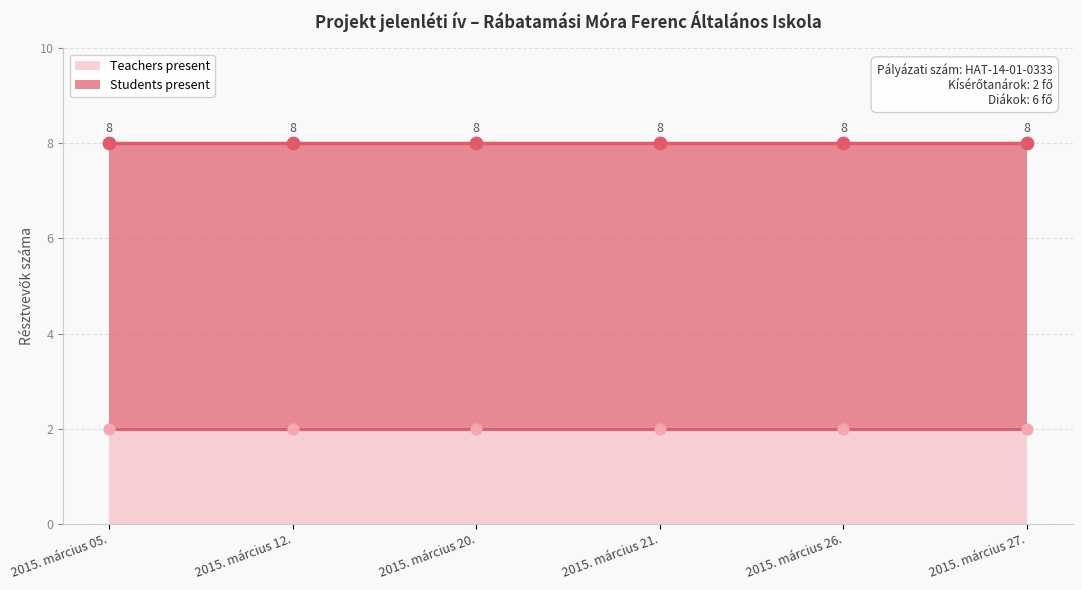

Which series contains the lowest Y value?

Teachers present